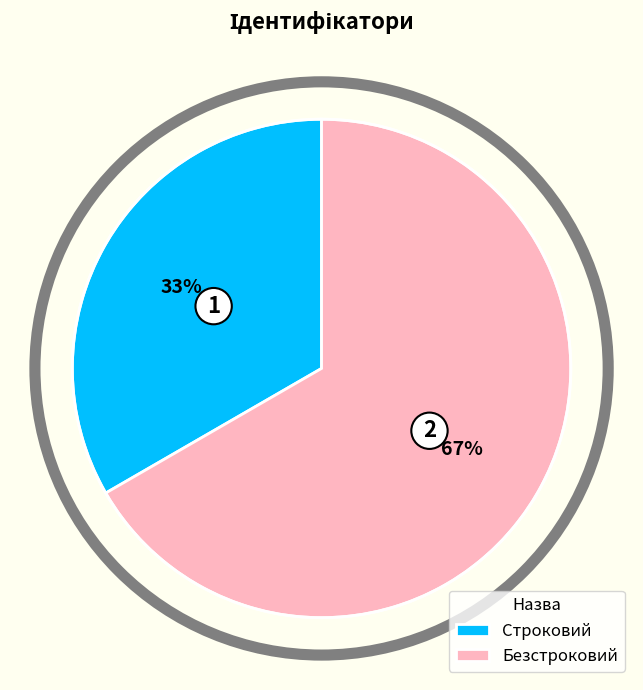

The Безстроковий slice represents 67% of the pie. True or false?

True